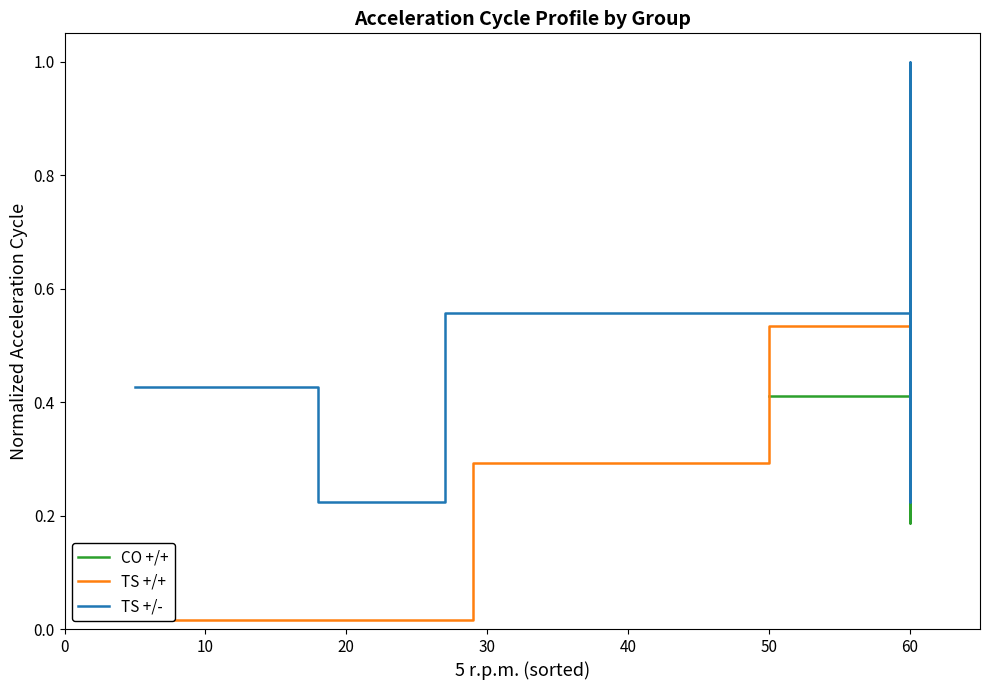

Is this an area chart (filled region under the line)?

No